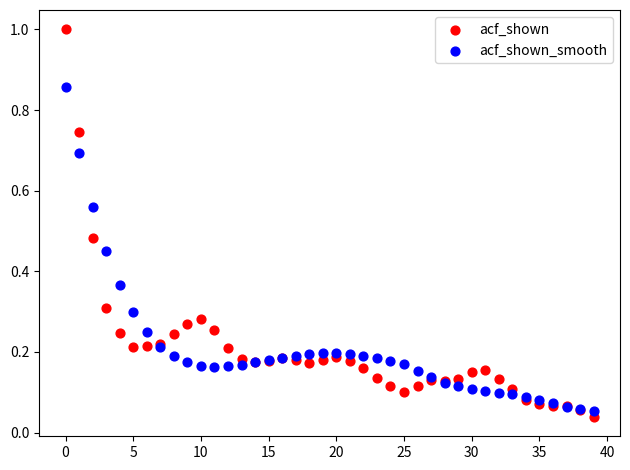

Which series contains the highest Y value?

acf_shown